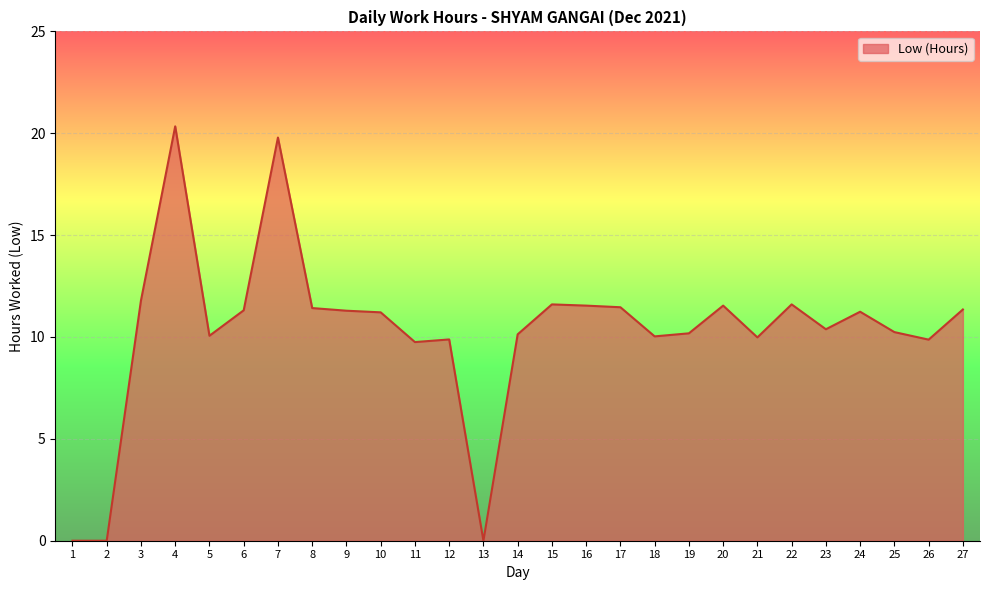

What is the difference between the values at 5 and 3?

1.7